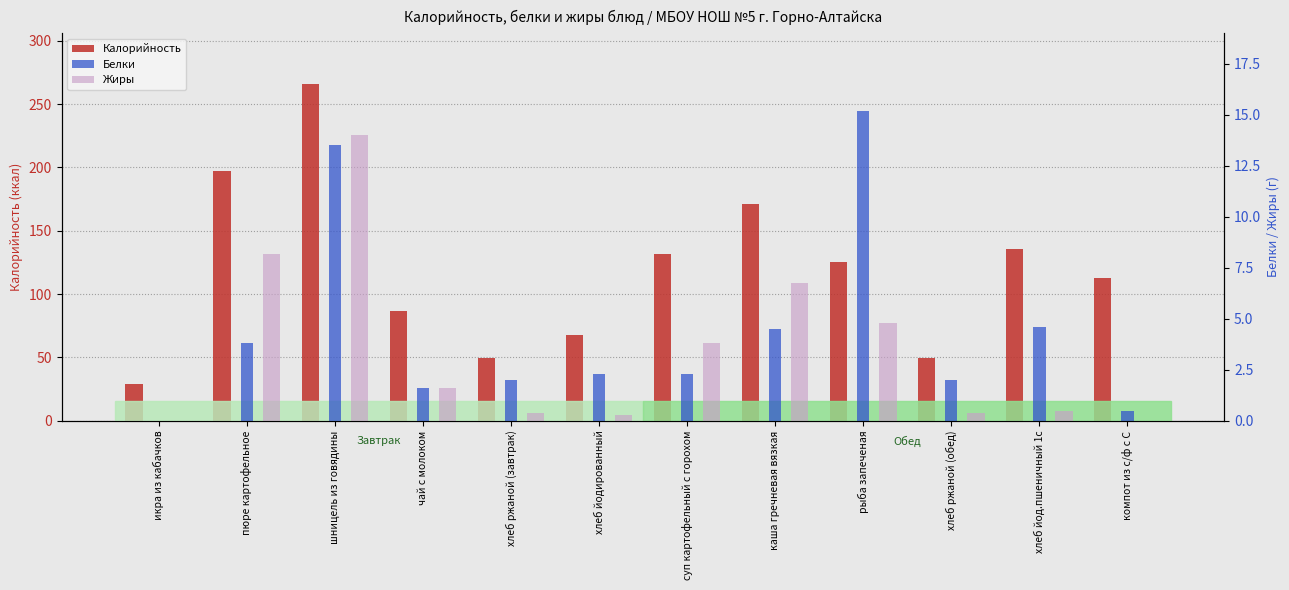

List the labels in order of Калорийность value, smallest first.

икра из кабачков, хлеб ржаной (завтрак), хлеб ржаной (обед), хлеб йодированный, чай с молоком, компот из с/ф с С, рыба запеченая, суп картофельный с горохом, хлеб йод.пшеничный 1с, каша гречневая вязкая, пюре картофельное, шницель из говядины